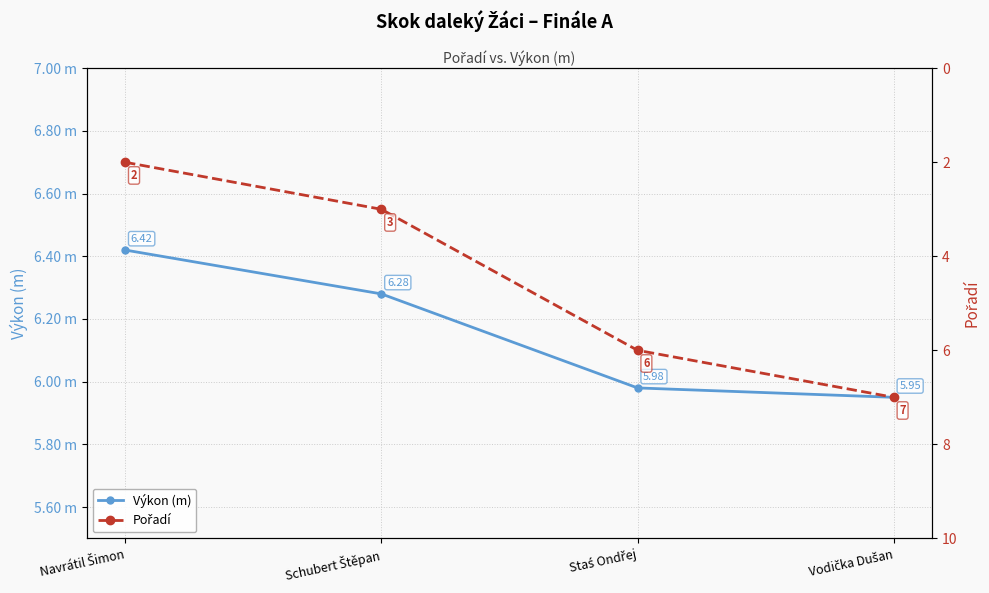

Rank the series by their maximum value, from lowest to highest.

Výkon (m), Pořadí